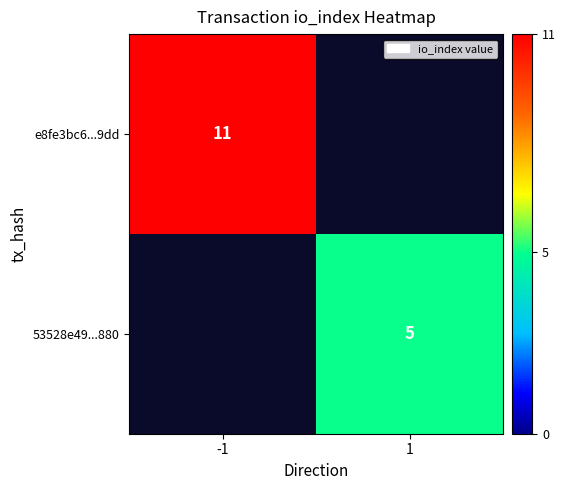

At how many categories does at least one series exceed 5?

1